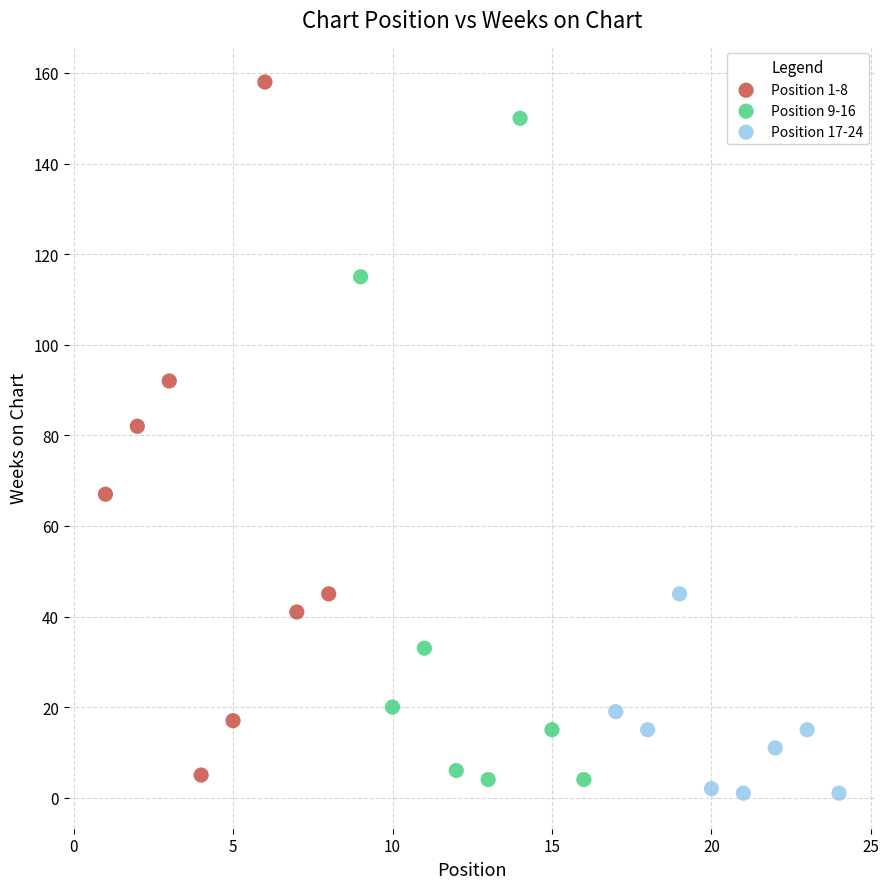

Which series has the widest spread of Y values?

Position 1-8